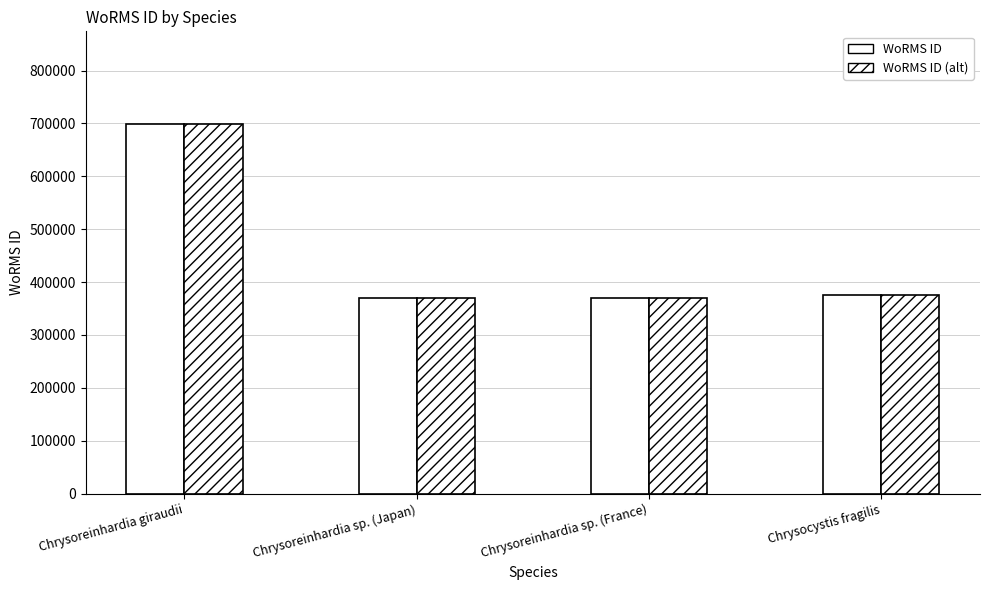

At Chrysocystis fragilis, list the series in order from largest to smallest.

WoRMS ID, WoRMS ID (alt)